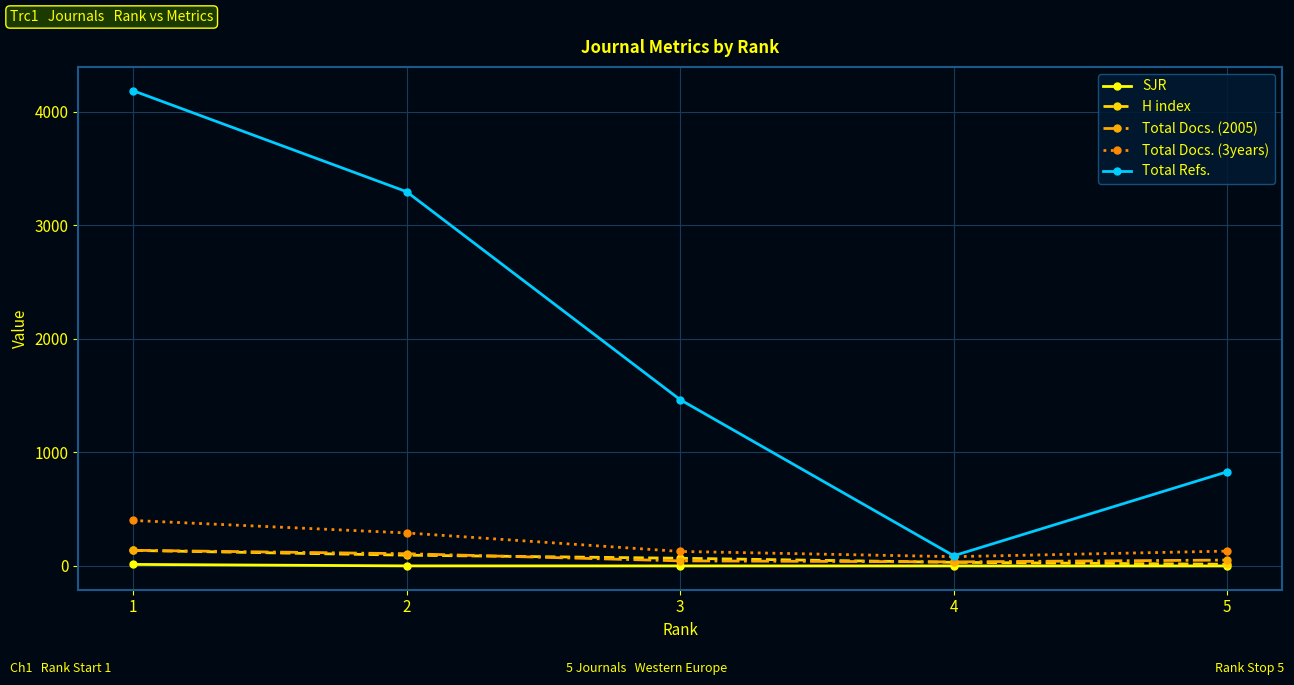

What is the smallest value displayed?

0.1